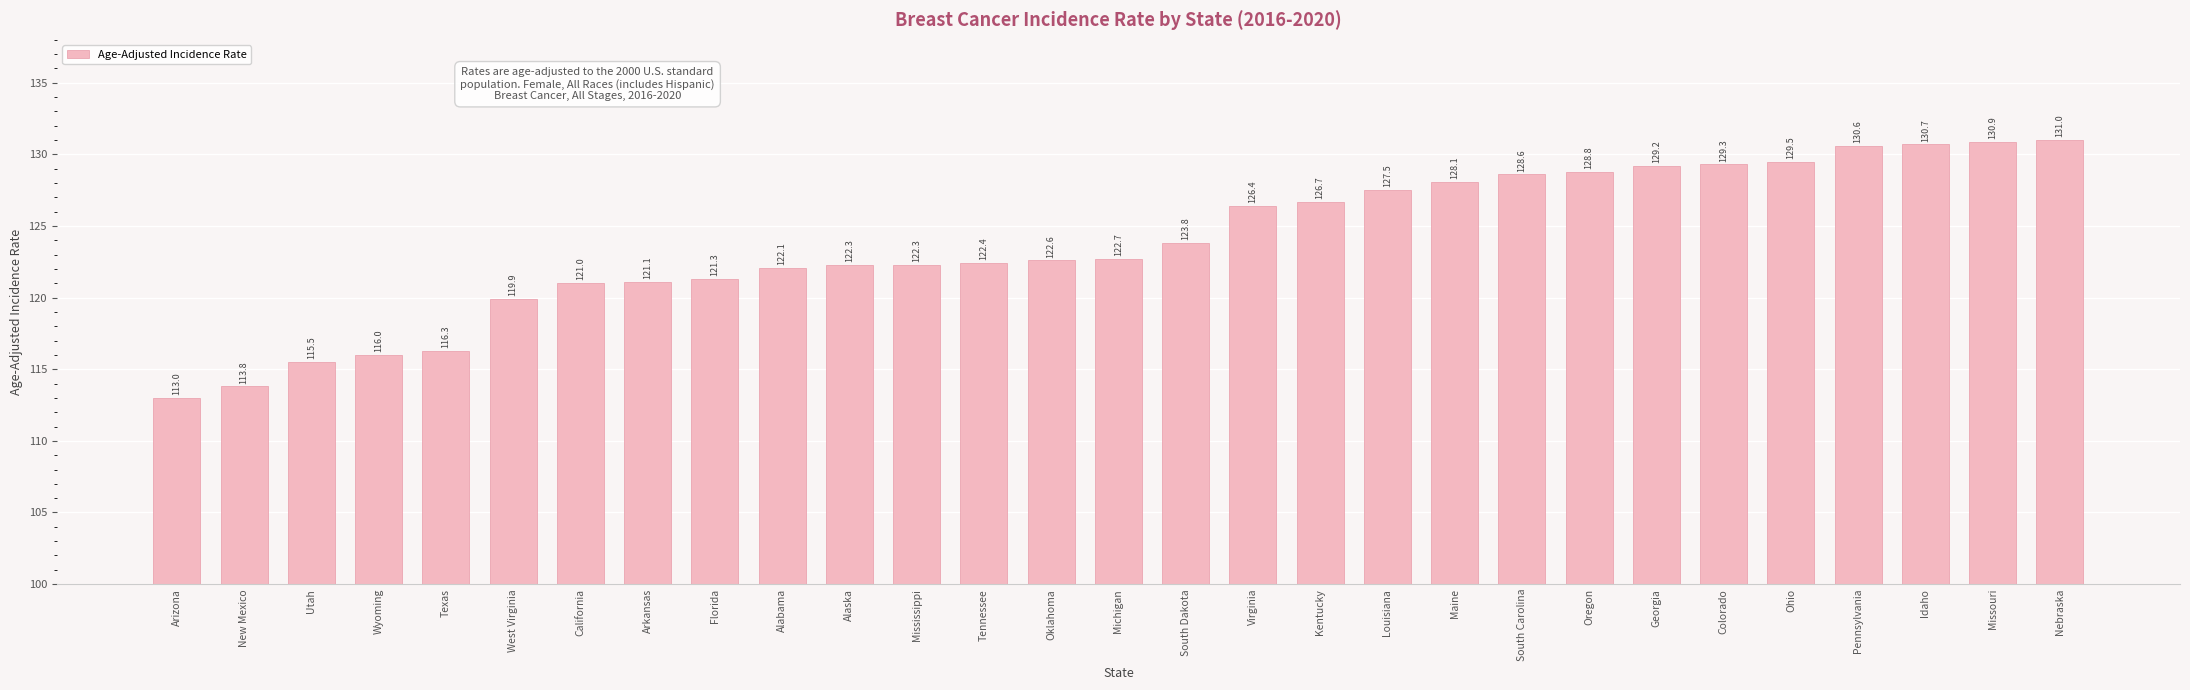

What is the value of the 26th bar from the left?

130.6